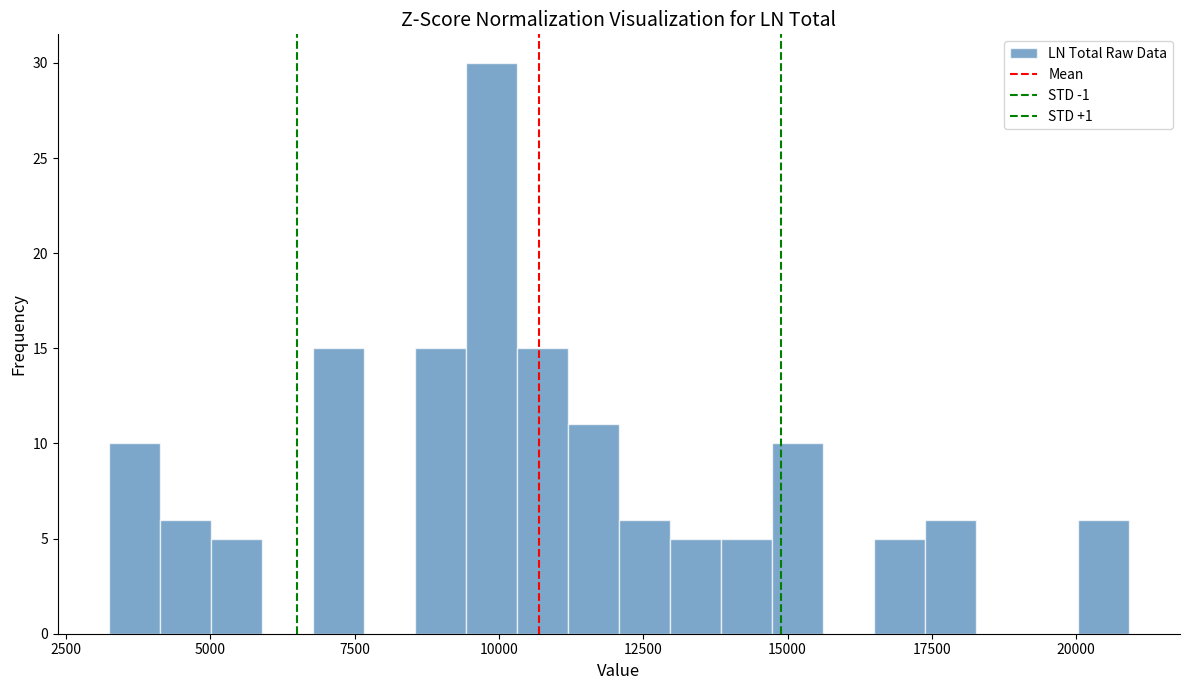

Around what value on the x-axis is the tallest bar? Give the approximate position of its centre, as read against the axis.

10000